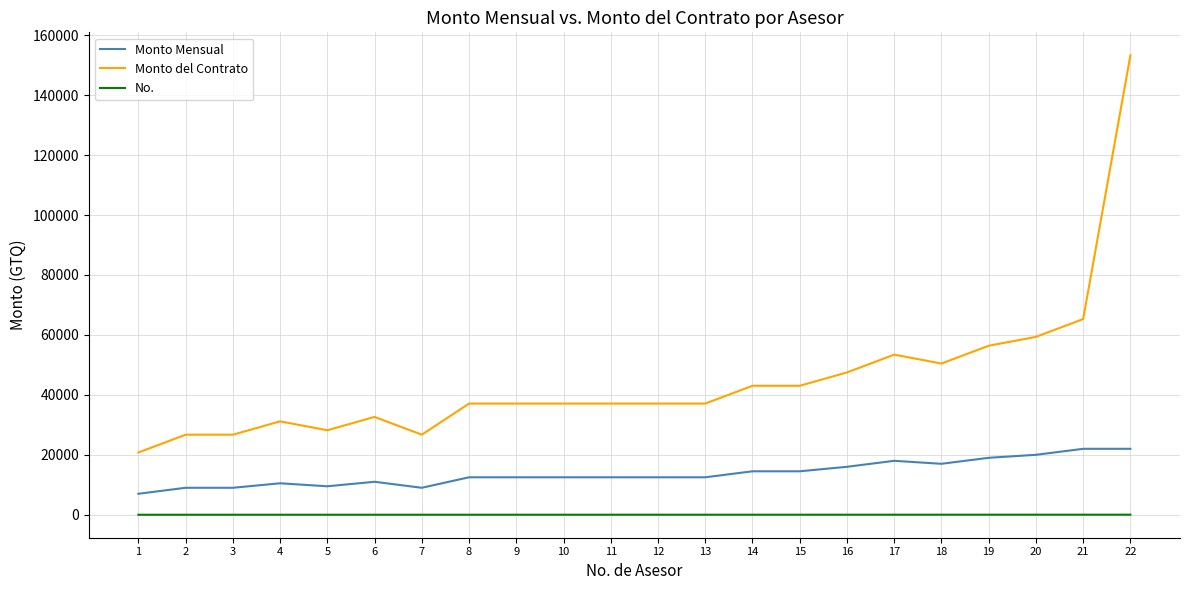

Which series has the largest range (max minus min)?

Monto del Contrato